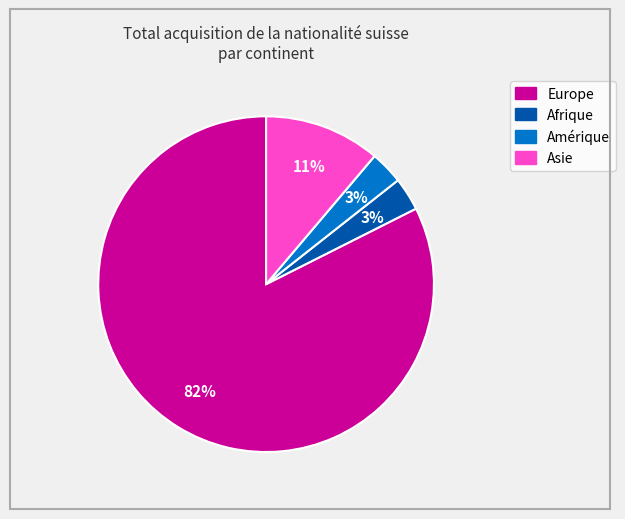

Count the number of slices in the pie.

4